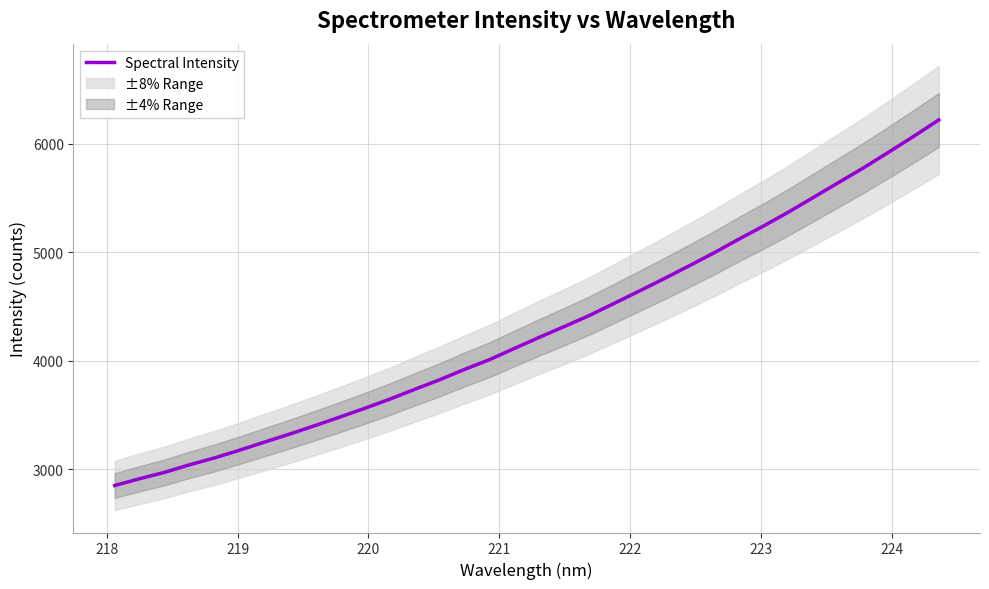

True or false: there are more than 0 points higher than both neighbors.

False